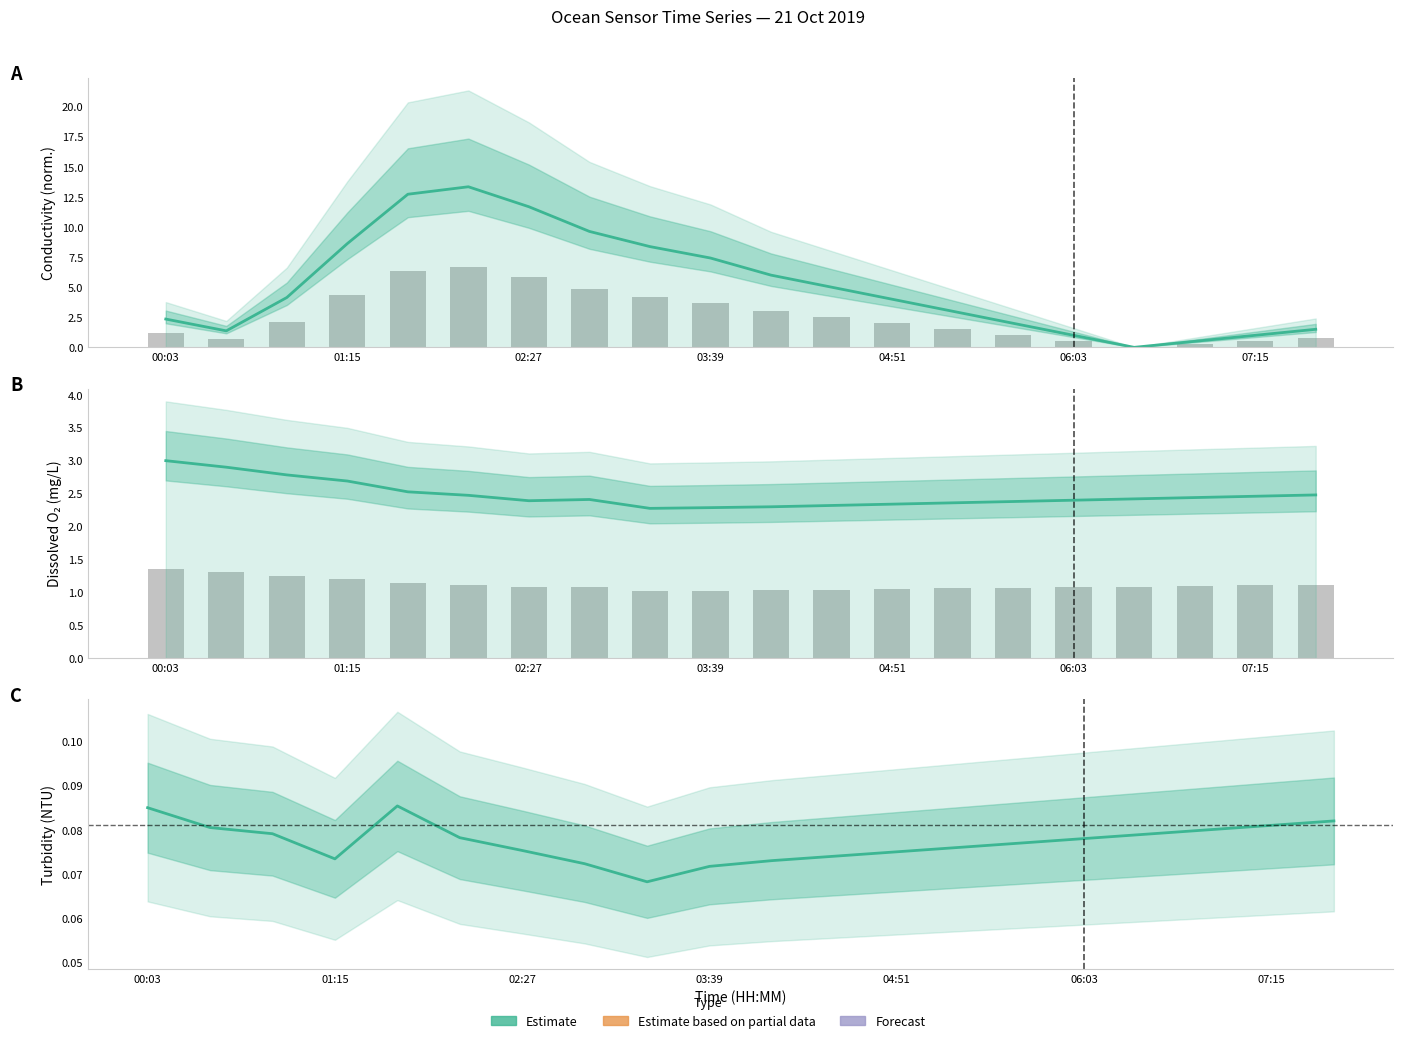

Reading right to left, what are all the values shown in this chart?

col_3 (Conductivity): 1.5	1.0	0.5	0.0	1.0	2.0	3.0	4.0	5.0	6.0	7.4	8.4	9.6	11.7	13.3	12.7	8.6	4.1	1.4	2.3
col_3 bars: 0.8	0.5	0.2	0.0	0.5	1.0	1.5	2.0	2.5	3.0	3.7	4.2	4.8	5.8	6.7	6.4	4.3	2.1	0.7	1.2
col_4 (O2): 2.5	2.5	2.4	2.4	2.4	2.4	2.4	2.3	2.3	2.3	2.3	2.3	2.4	2.4	2.5	2.5	2.7	2.8	2.9	3.0
col_4 bars: 1.1	1.1	1.1	1.1	1.1	1.1	1.1	1.1	1.0	1.0	1.0	1.0	1.1	1.1	1.1	1.1	1.2	1.3	1.3	1.4
col_5 (Turbidity): 0.1	0.1	0.1	0.1	0.1	0.1	0.1	0.1	0.1	0.1	0.1	0.1	0.1	0.1	0.1	0.1	0.1	0.1	0.1	0.1